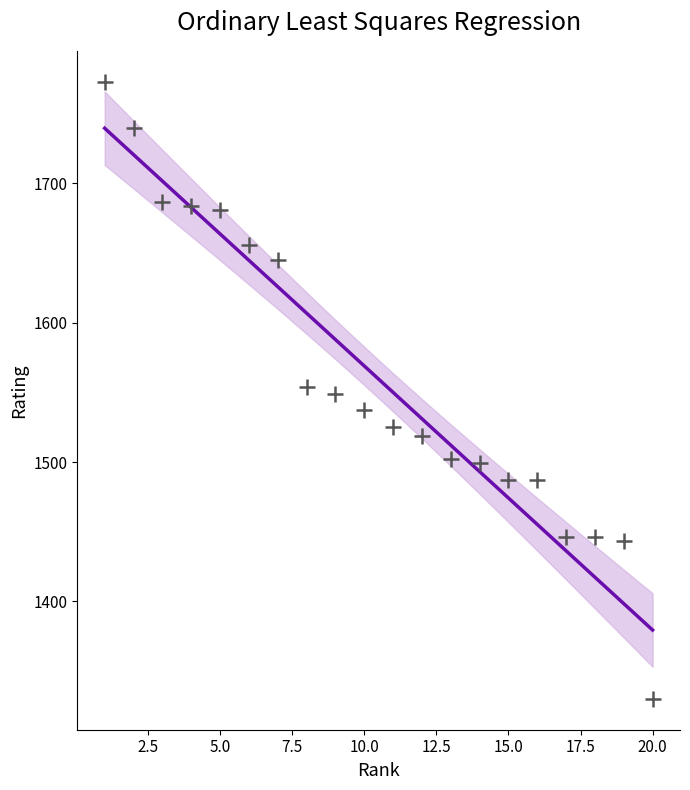

What is the range of Y values (max minus min)?

443